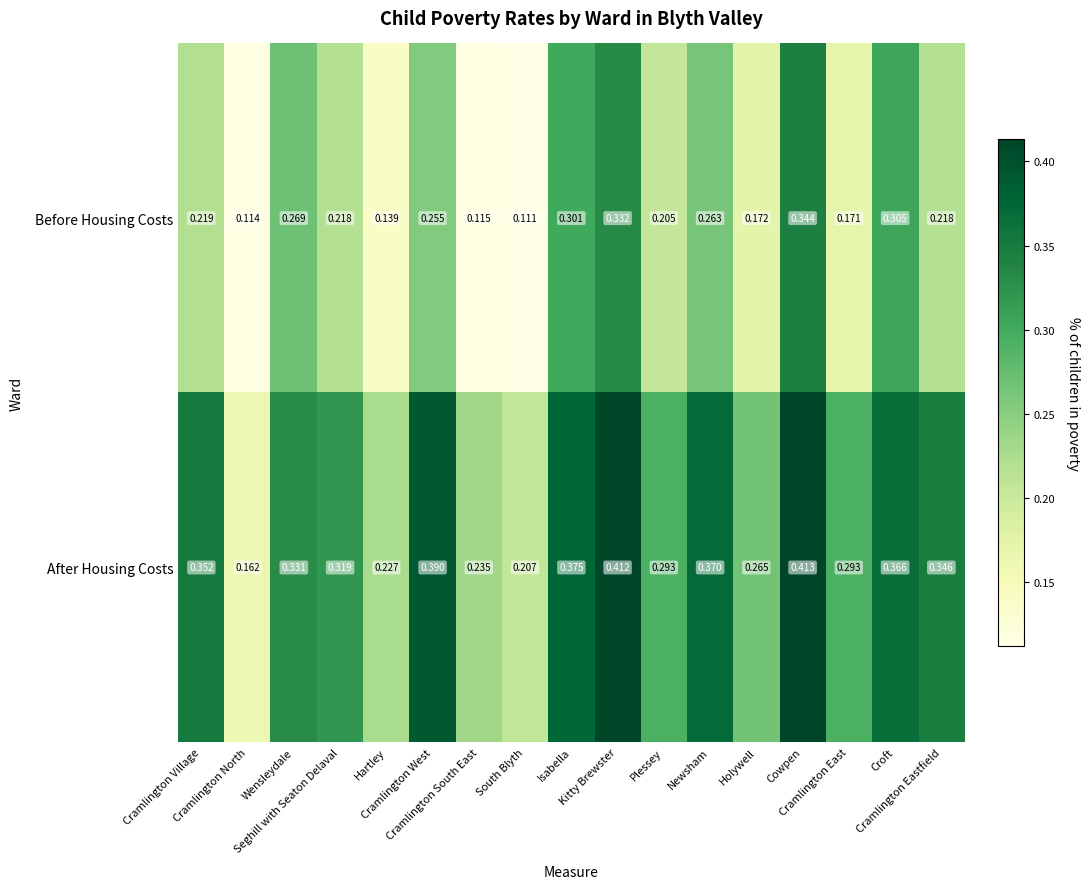

Which series has the largest range (max minus min)?

After Housing Costs